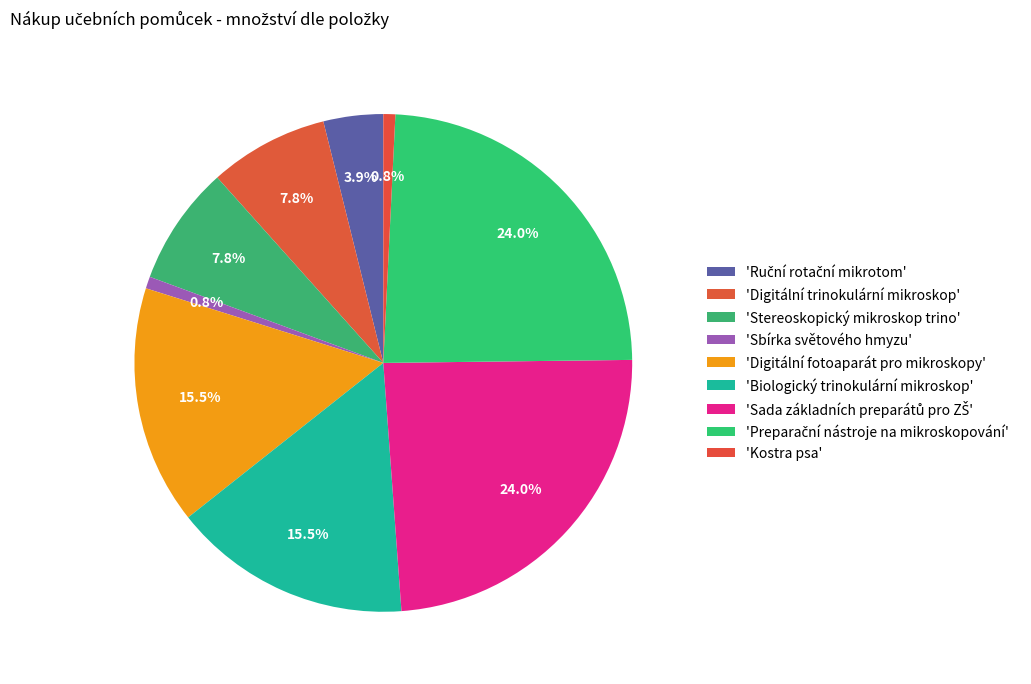

Count the number of slices in the pie.

9